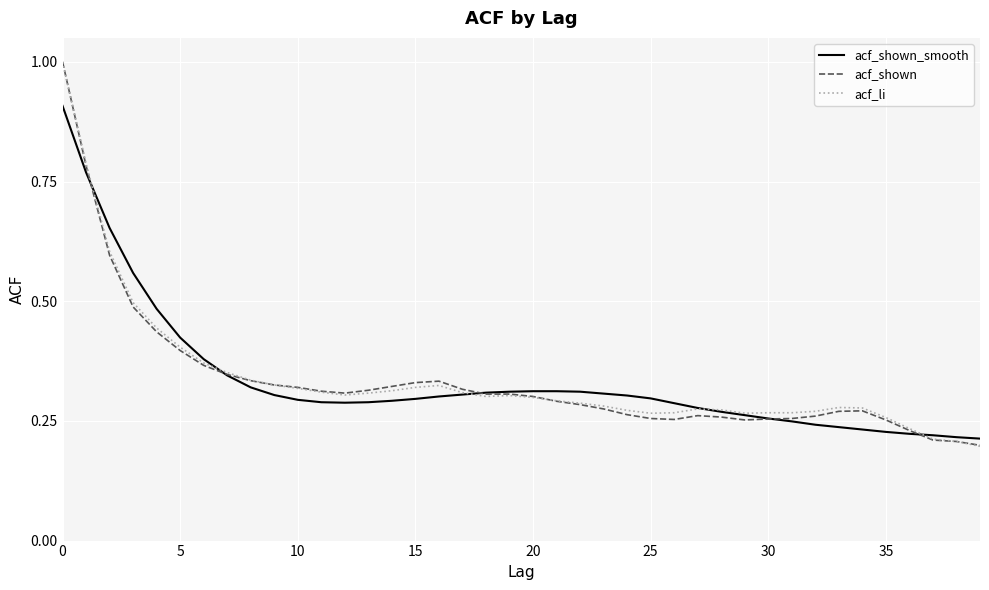

What is the maximum value for acf_shown?

1.0